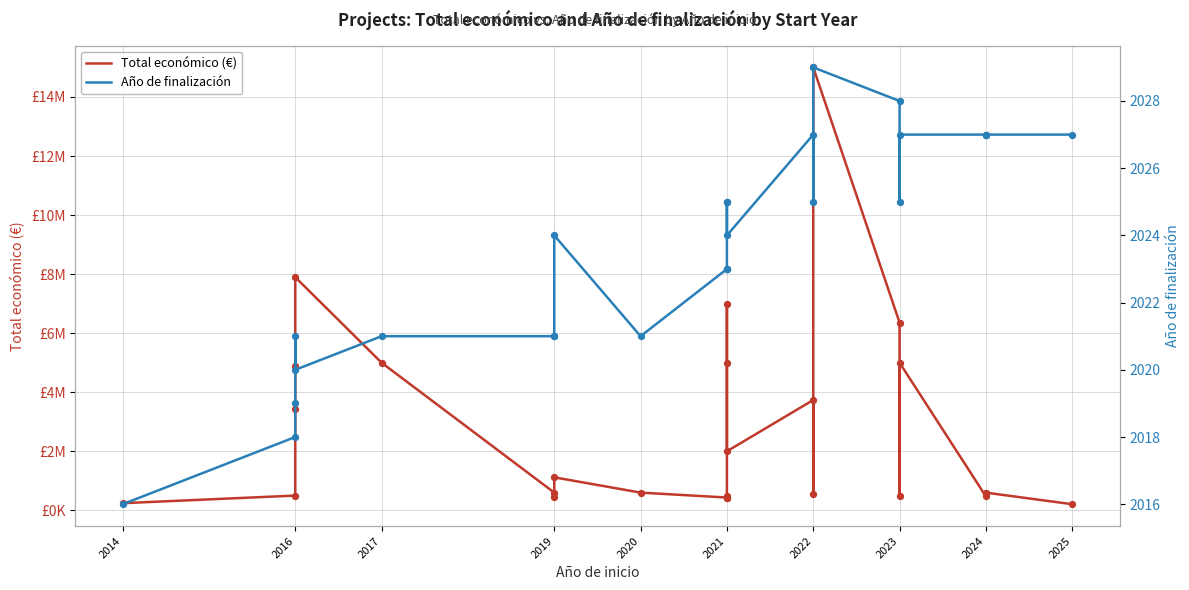

At how many categories does at least one series exceed 5253502?

4